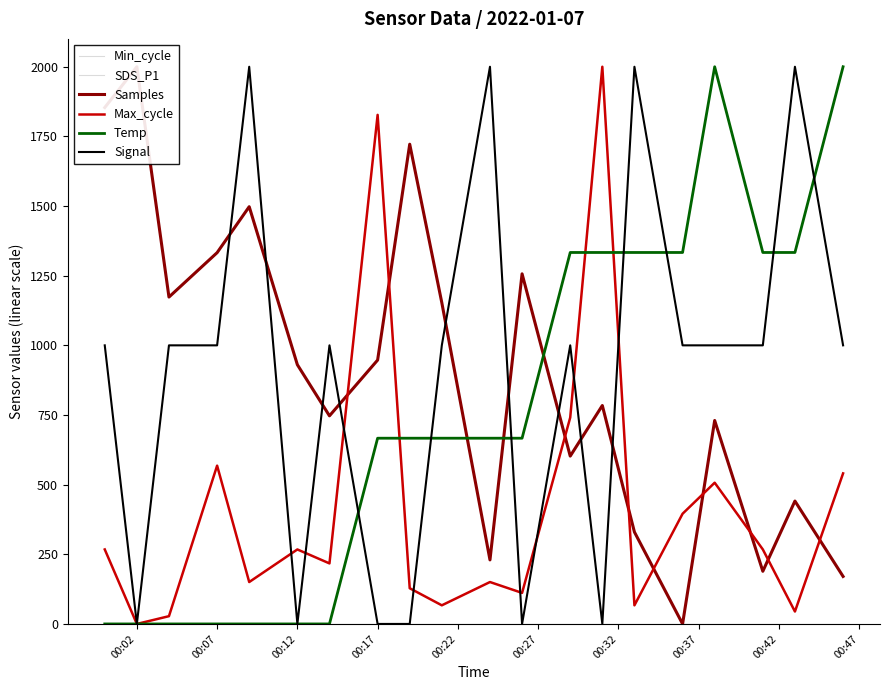

Rank the series by their maximum value, from lowest to highest.

Min_cycle, SDS_P1, Samples, Max_cycle, Temp, Signal